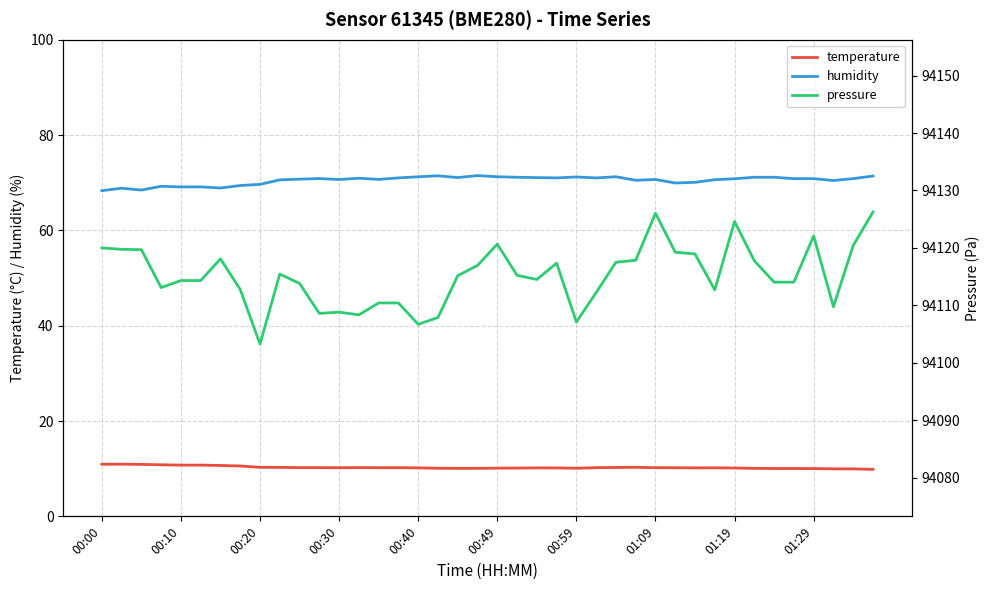

Reading right to left, what are all the values shown in this chart?

temperature: 9.9	10.0	10.0	10.0	10.0	10.0	10.1	10.1	10.2	10.2	10.2	10.2	10.3	10.3	10.2	10.1	10.2	10.2	10.1	10.1	10.1	10.1	10.1	10.2	10.2	10.2	10.2	10.2	10.2	10.2	10.3	10.3	10.6	10.7	10.8	10.8	10.8	10.9	10.9	10.9
humidity: 71.4	70.9	70.5	70.8	70.8	71.1	71.1	70.8	70.6	70.1	69.9	70.7	70.5	71.2	71.0	71.2	71.0	71.1	71.1	71.2	71.5	71.1	71.5	71.2	71.0	70.7	70.9	70.7	70.9	70.7	70.6	69.7	69.4	68.9	69.1	69.1	69.2	68.5	68.8	68.3
pressure: 94126.2	94120.4	94109.8	94122.1	94114.0	94114.0	94117.8	94124.6	94112.7	94118.9	94119.2	94126.0	94117.8	94117.5	94112.2	94107.1	94117.3	94114.5	94115.2	94120.7	94116.9	94115.2	94107.9	94106.7	94110.4	94110.4	94108.3	94108.8	94108.6	94113.8	94115.4	94103.2	94112.8	94118.1	94114.3	94114.3	94113.1	94119.7	94119.8	94120.0